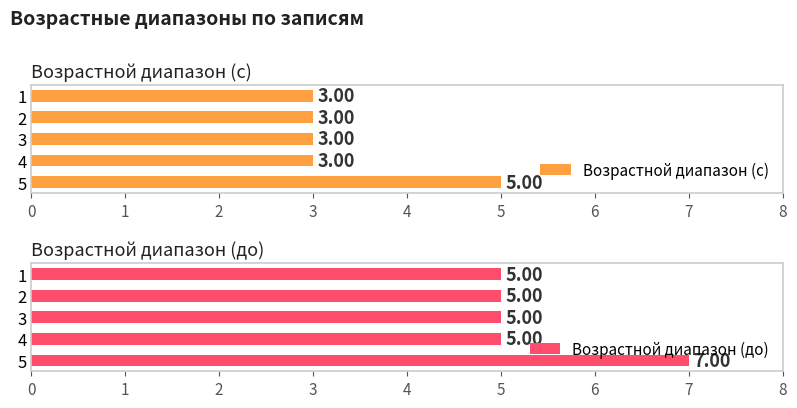

What is the sum of all Возрастной диапазон (с) values?

17